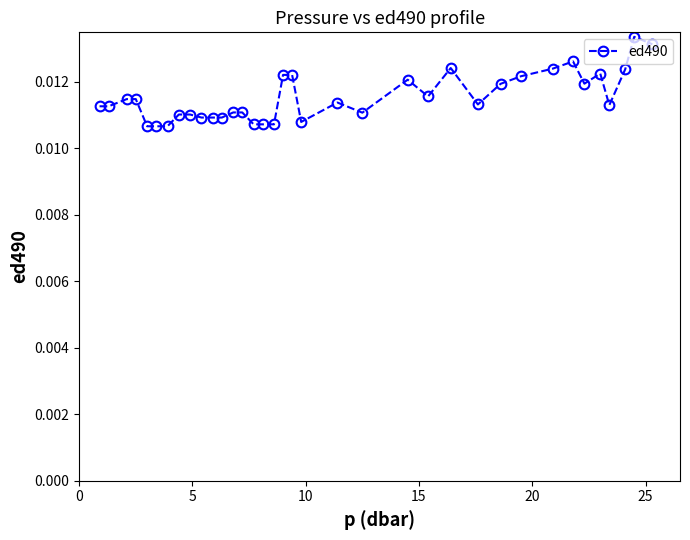

True or false: there are more than 2 points higher than both neighbors.

True